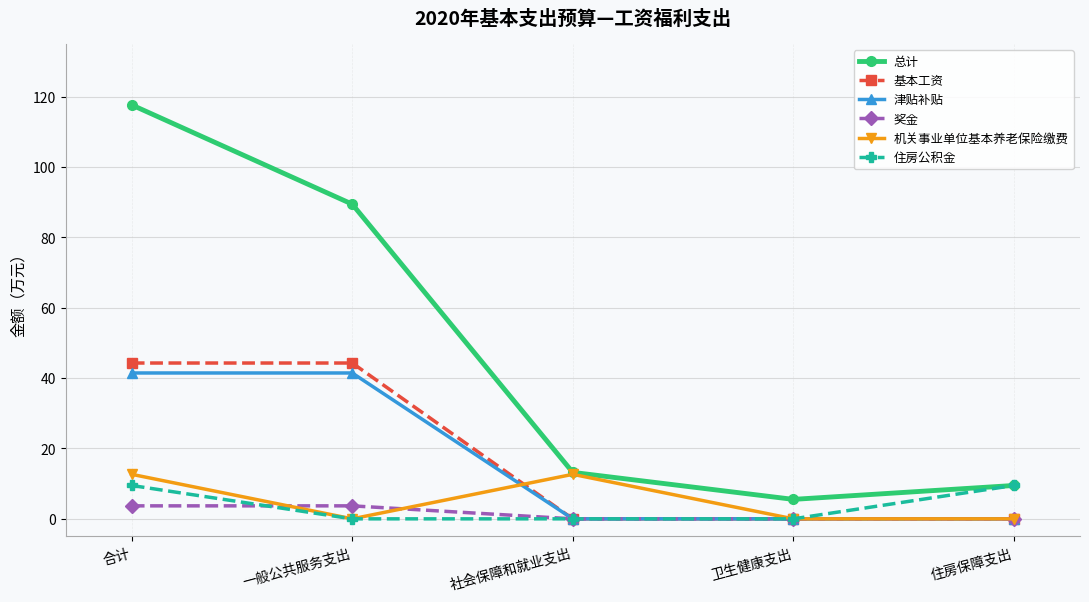

Is this an area chart (filled region under the line)?

No